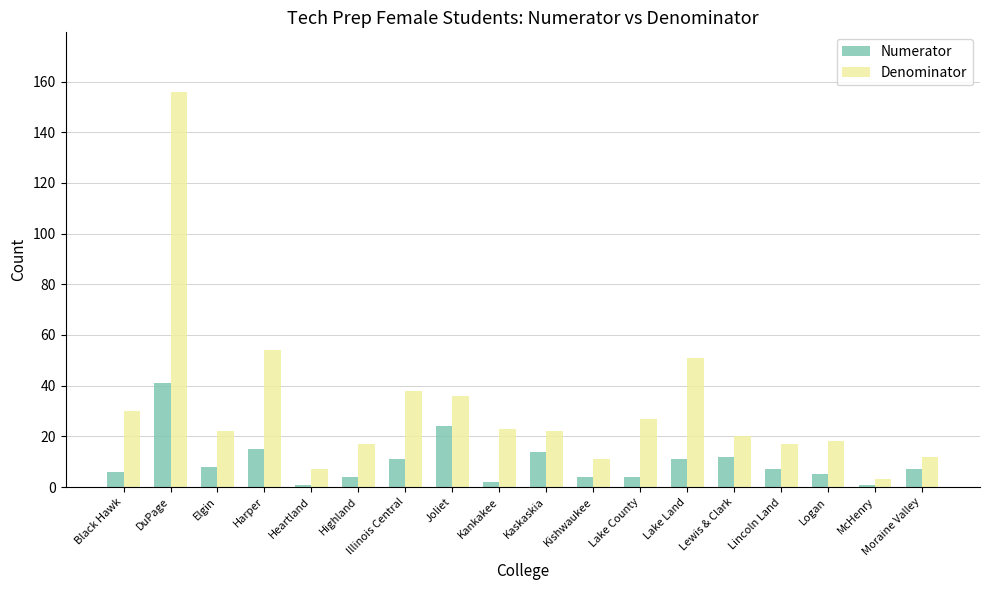

List the series in order of their overall mean, highest first.

Denominator, Numerator